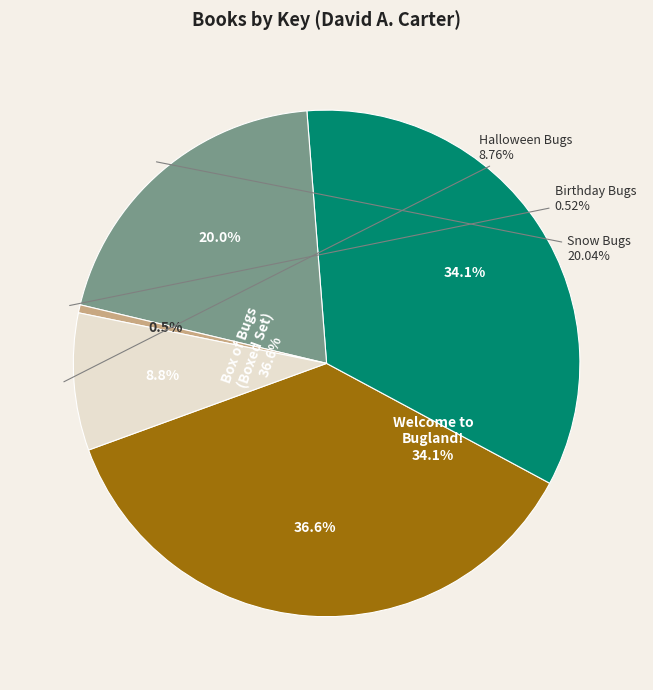

What percentage is NOT represented by Welcome to Bugland!?

65.9%